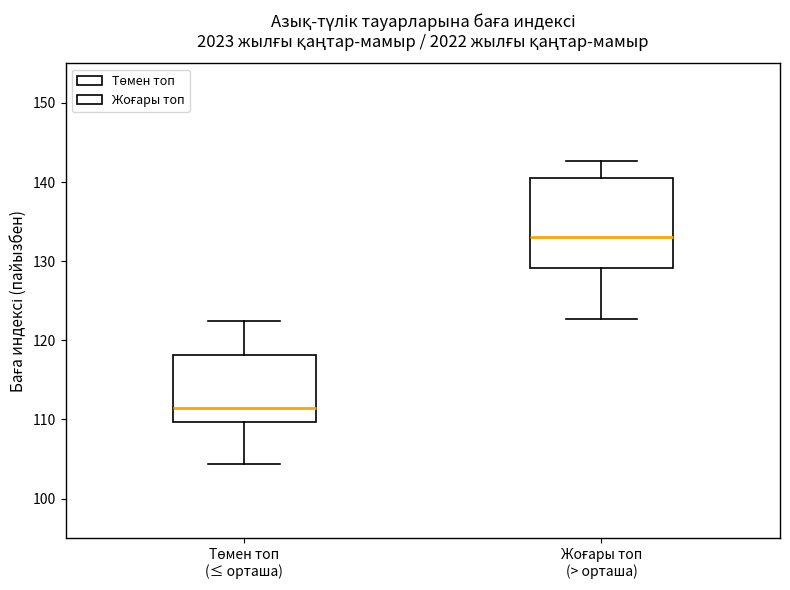

Which box has the highest median line?

Жоғары топ (> орташа)